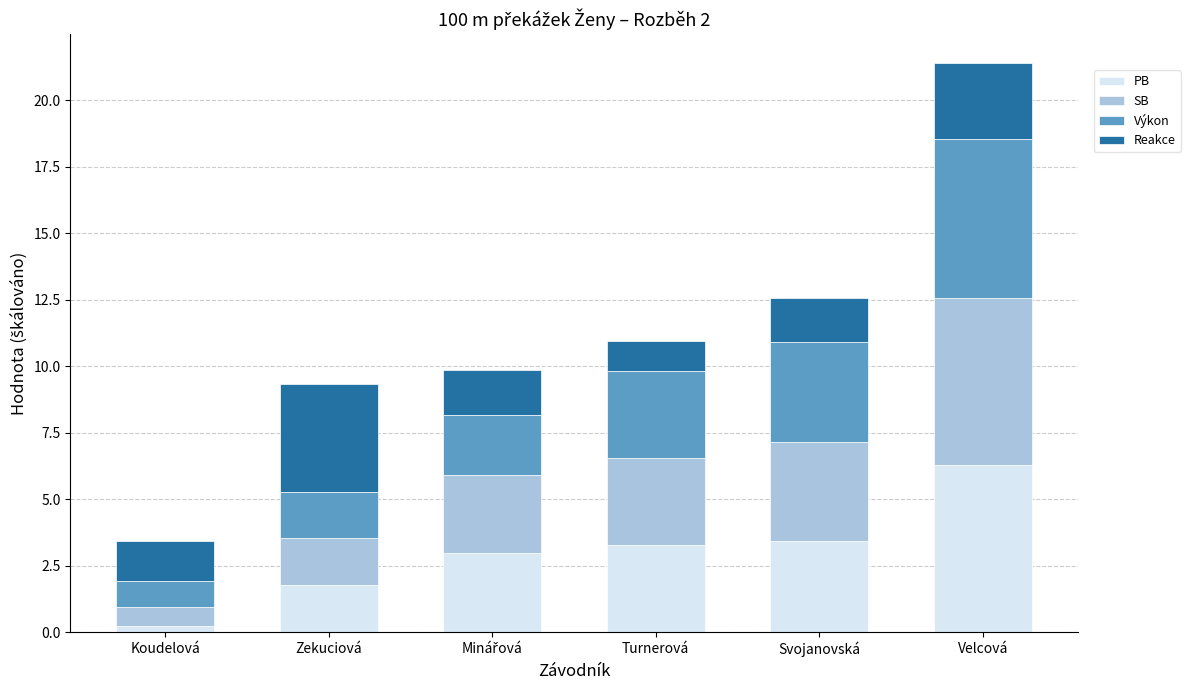

How many series are shown in this chart?

4